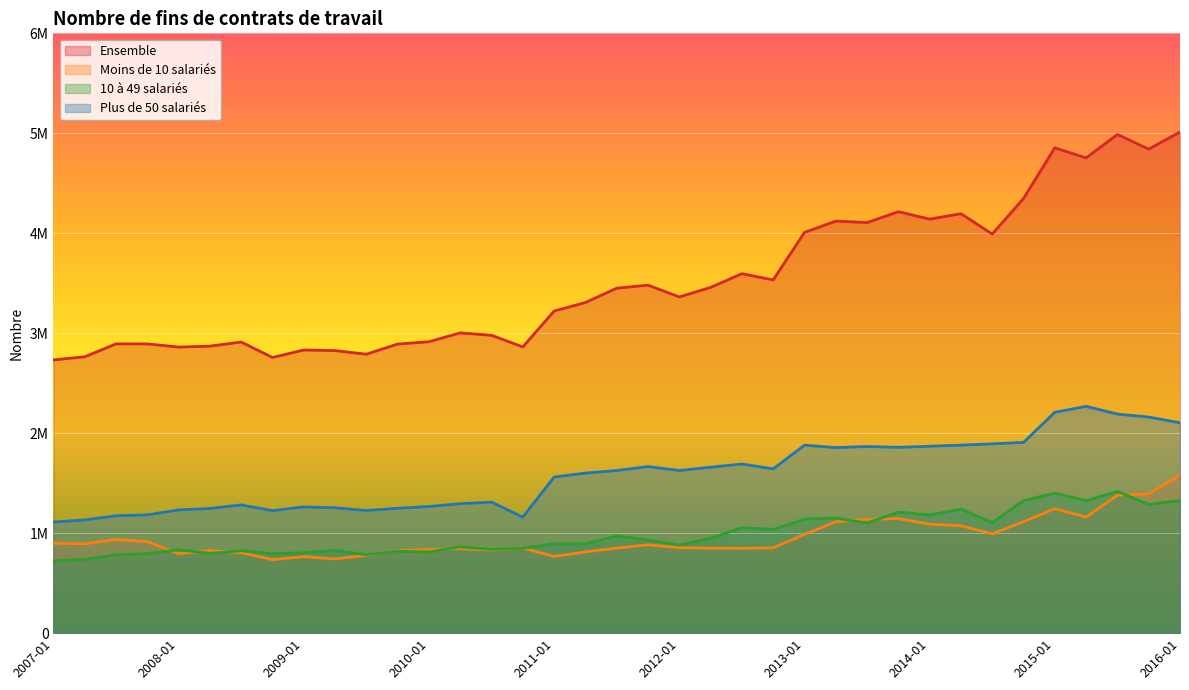

What is the maximum value for Moins de 10 salariés?

1582959